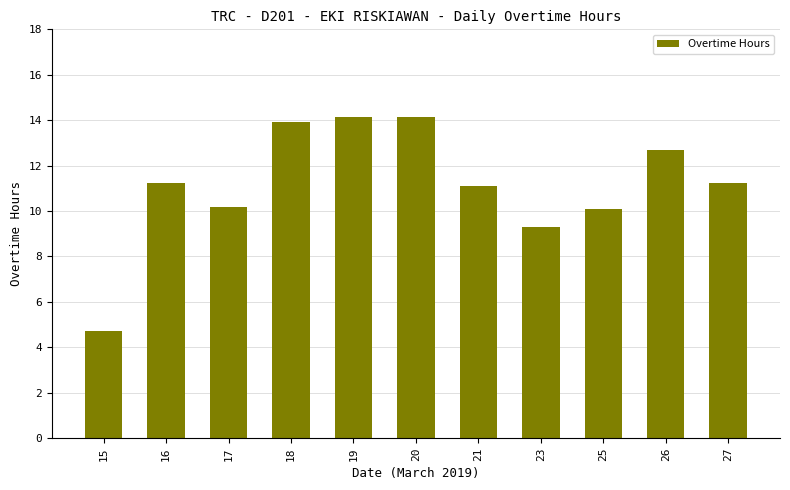

What is the ratio of the value at 26 to the value at 23?

1.4